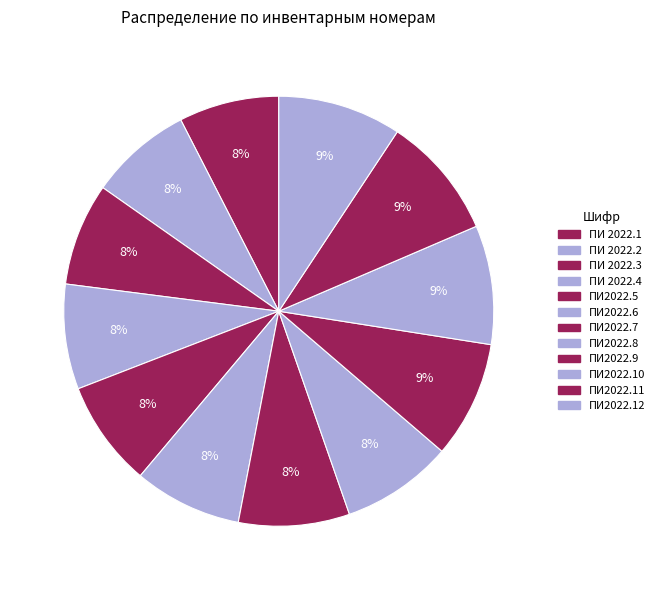

What is the smallest slice in the pie chart?

ПИ 2022.1